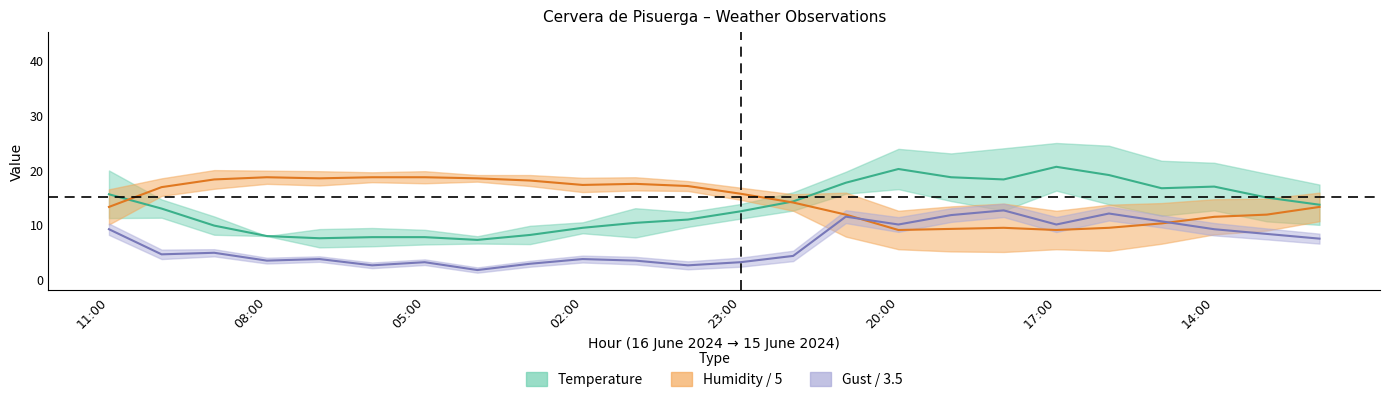

Does the chart have visible grid lines?

No